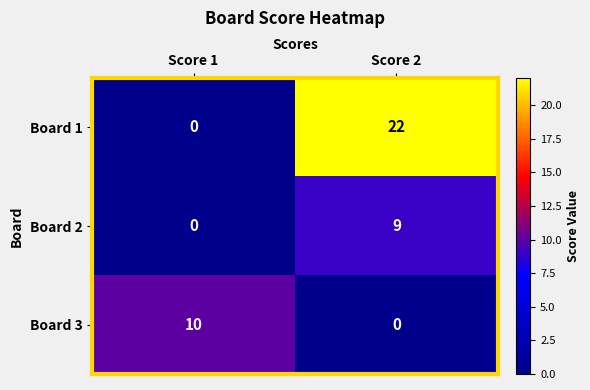

Reading left to right, what are all the values shown in this chart?

Board 1: Score 1=0	Score 2=22
Board 2: Score 1=0	Score 2=9
Board 3: Score 1=10	Score 2=0